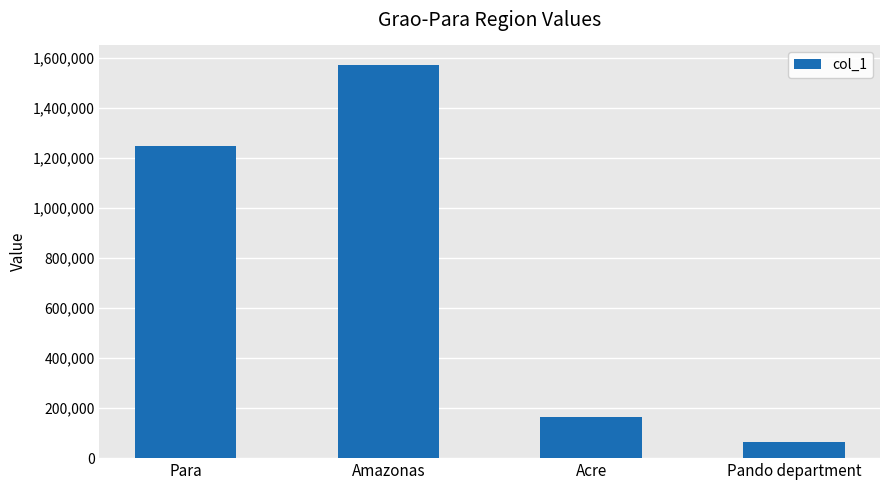

Rank the categories by value from lowest to highest.

Pando department, Acre, Para, Amazonas